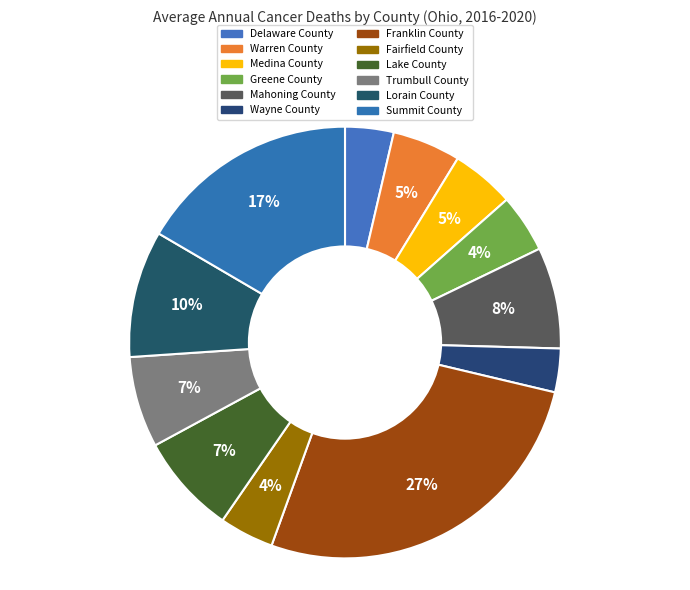

To the nearest percent, what is the average slice percentage?

8%